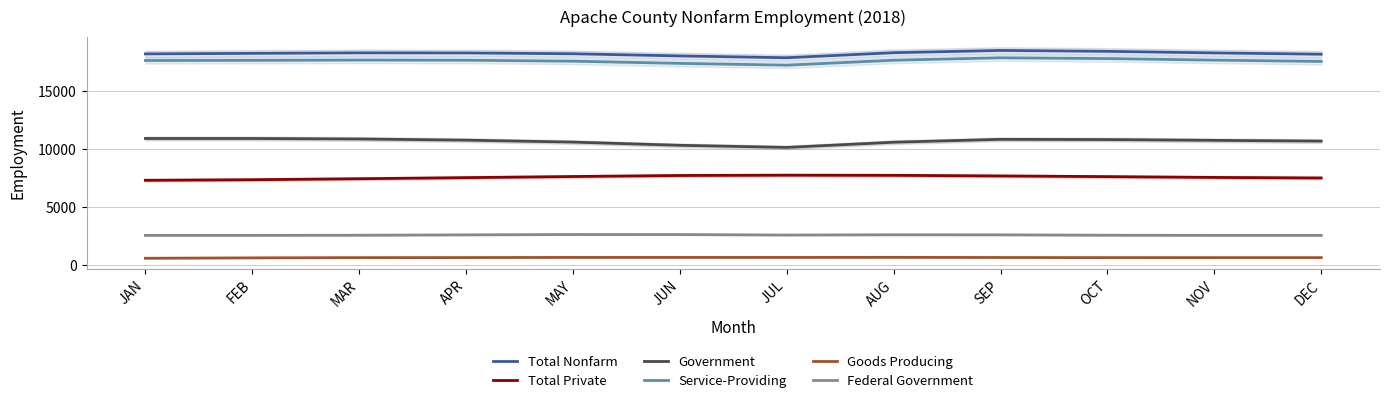

True or false: Service-Providing and Total Private intersect in this chart.

False